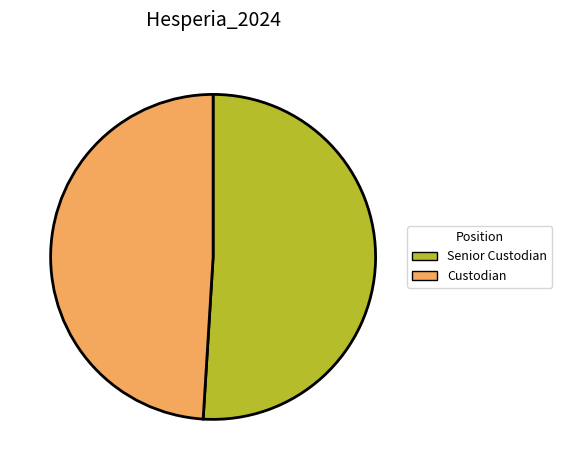

What is the smallest slice in the pie chart?

Custodian